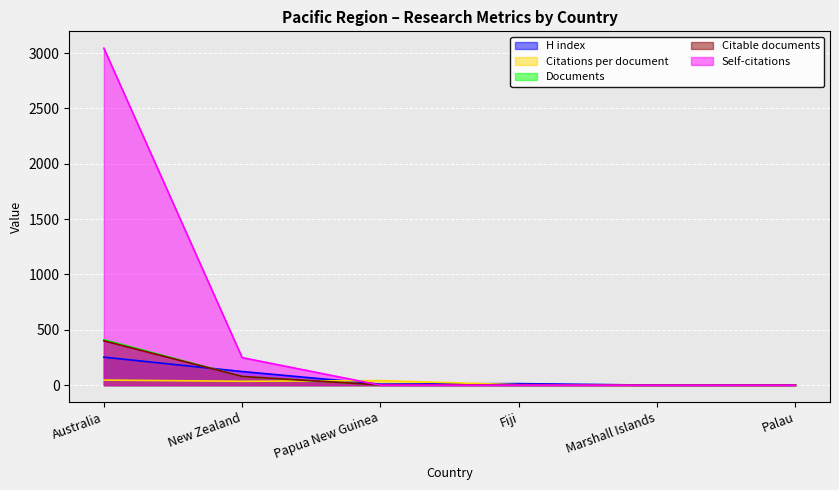

Which series has the widest spread of values?

Self-citations